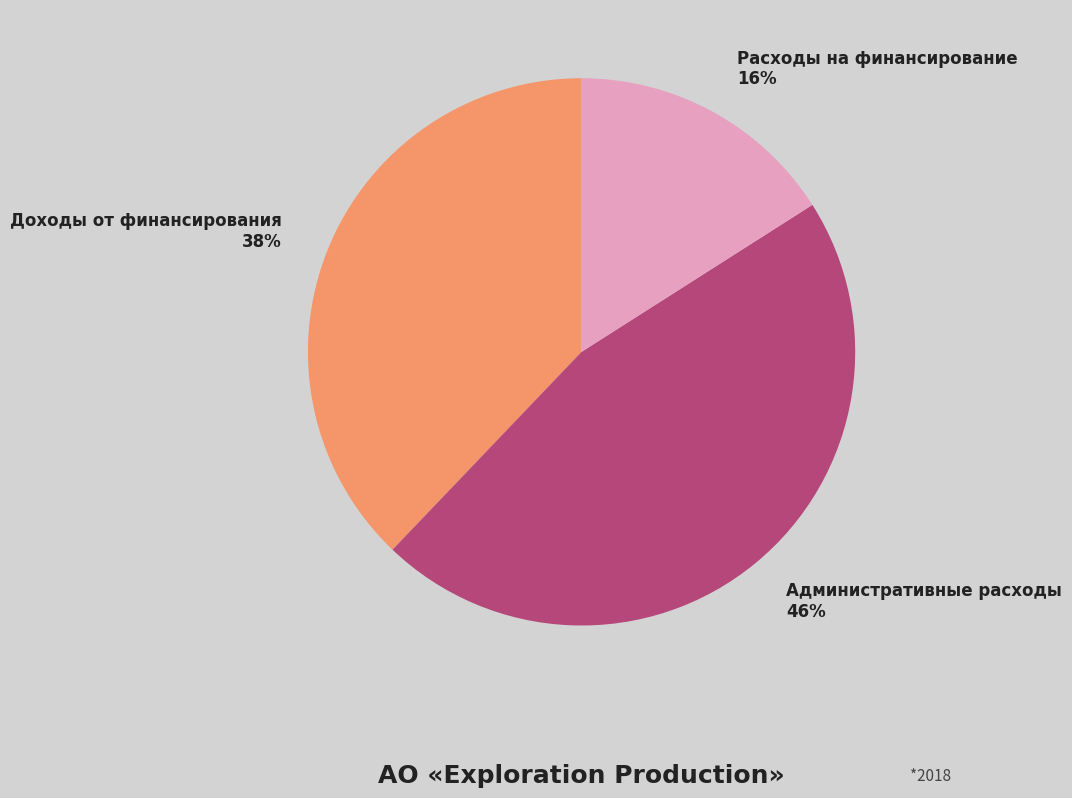

Count the number of slices in the pie.

3